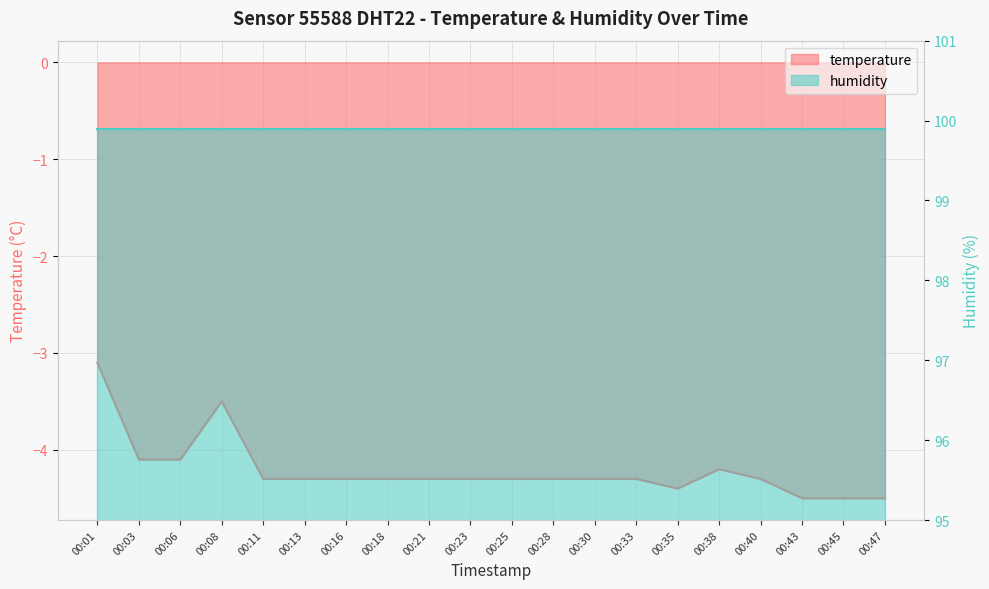

Does the chart display data point markers on the line(s)?

No